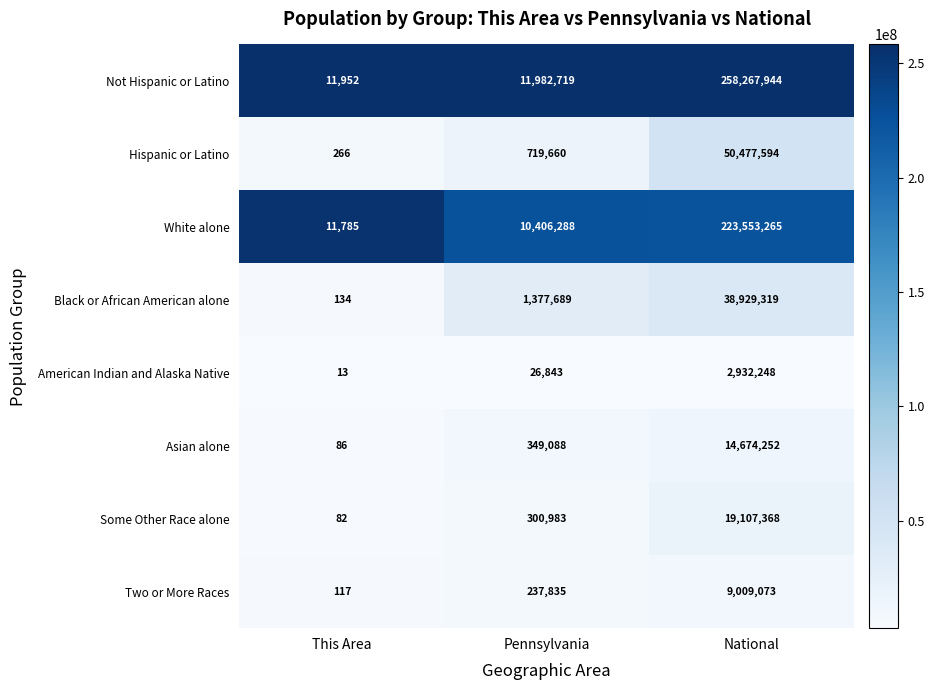

Reading left to right, extract all data points from this chart.

Not Hispanic or Latino: This Area=11952	Pennsylvania=11982719	National=258267944
Hispanic or Latino: This Area=266	Pennsylvania=719660	National=50477594
White alone: This Area=11785	Pennsylvania=10406288	National=223553265
Black or African American alone: This Area=134	Pennsylvania=1377689	National=38929319
American Indian and Alaska Native: This Area=13	Pennsylvania=26843	National=2932248
Asian alone: This Area=86	Pennsylvania=349088	National=14674252
Some Other Race alone: This Area=82	Pennsylvania=300983	National=19107368
Two or More Races: This Area=117	Pennsylvania=237835	National=9009073